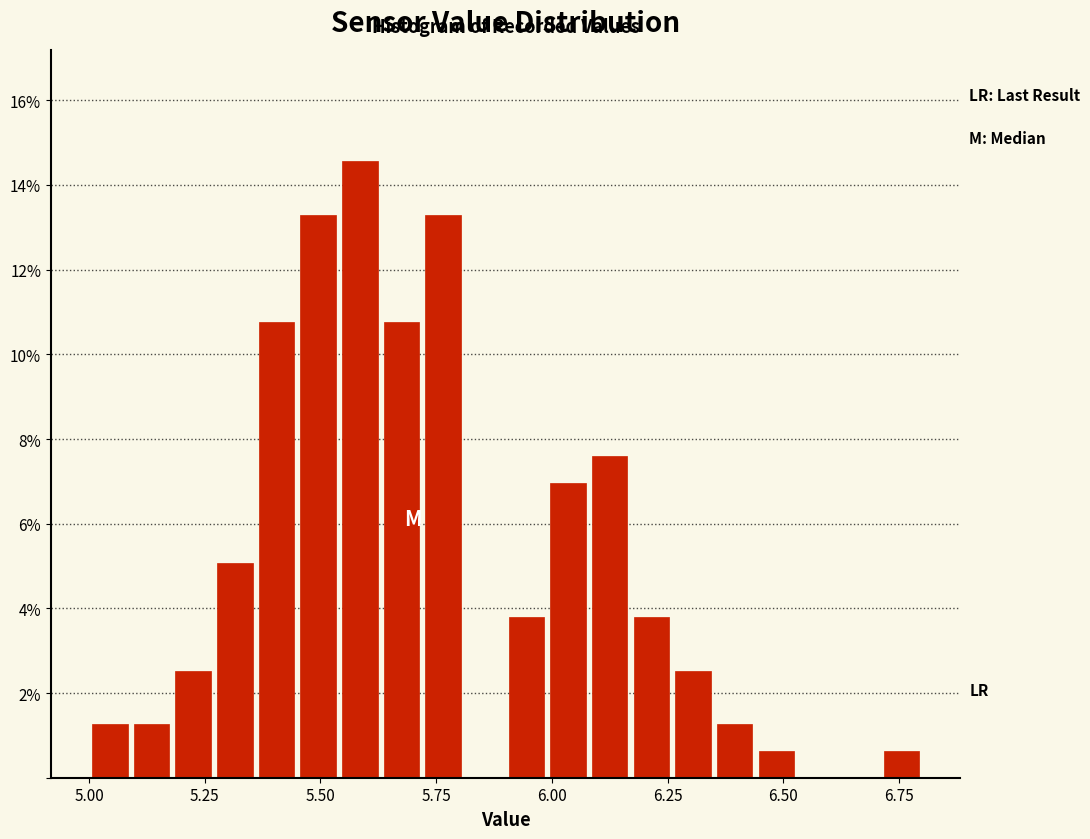

Read against the x-axis, roughly where is the centre of the tallest bar?

5.60